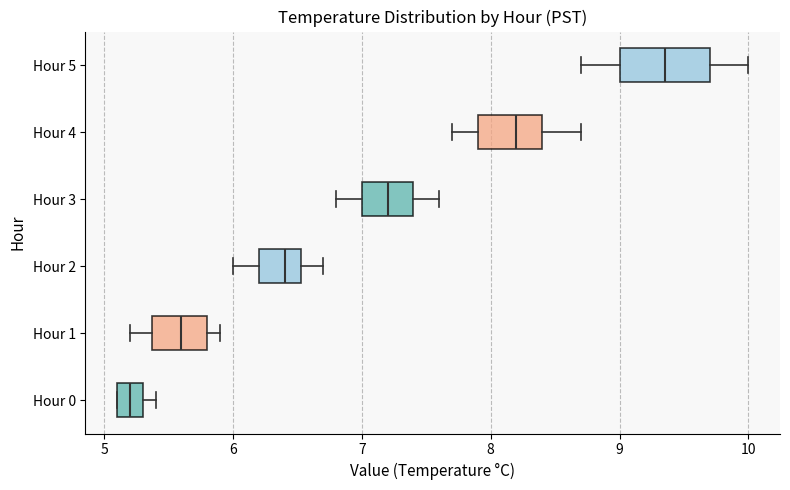

Comparing the boxes themselves (not the whiskers), which one is the widest?

Hour 5